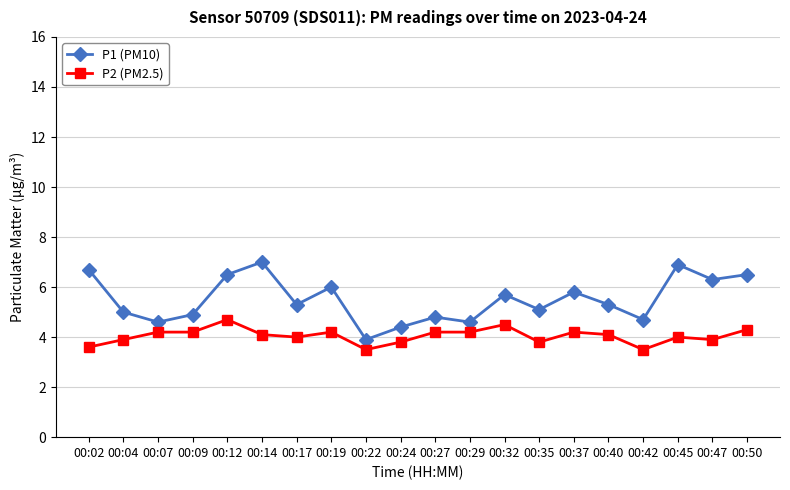

True or false: P2 (PM2.5) has more than 1 interior local peaks.

True